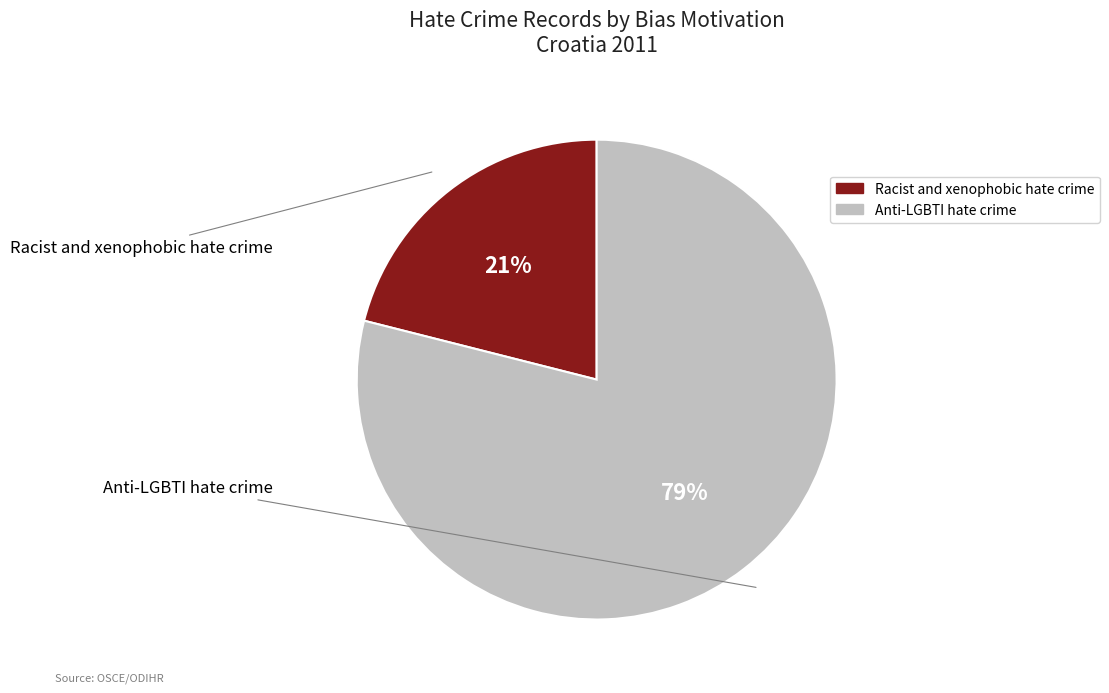

Count the number of slices in the pie.

2